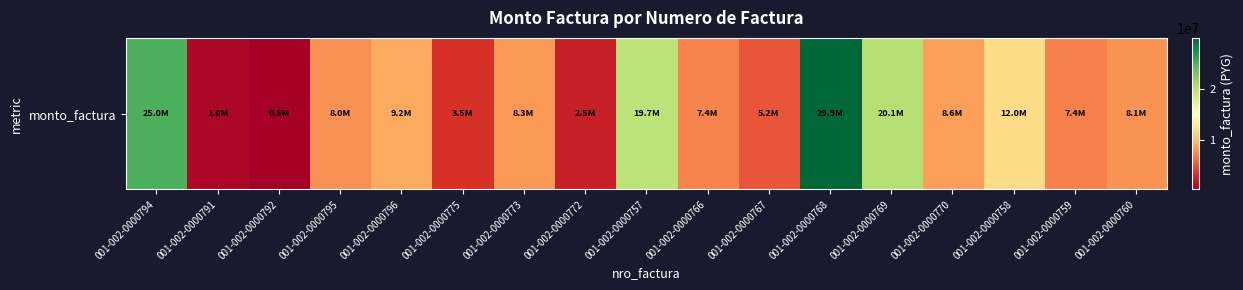

Reading left to right, transcribe all the data shown in this chart.

001-002-0000794=25005000	001-002-0000791=1032300	001-002-0000792=490584	001-002-0000795=8000000	001-002-0000796=9152000	001-002-0000775=3487290	001-002-0000773=8343734	001-002-0000772=2499666	001-002-0000757=19693100	001-002-0000766=7395000	001-002-0000767=5200000	001-002-0000768=29859000	001-002-0000769=20147000	001-002-0000770=8648200	001-002-0000758=11999455	001-002-0000759=7358760	001-002-0000760=8092000